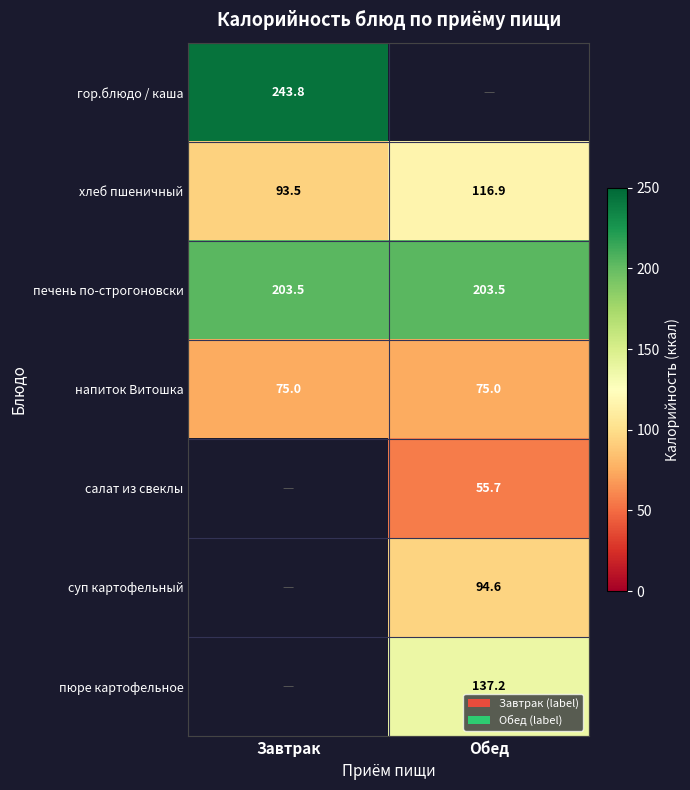

What is the sum of all пюре картофельное values?

137.2